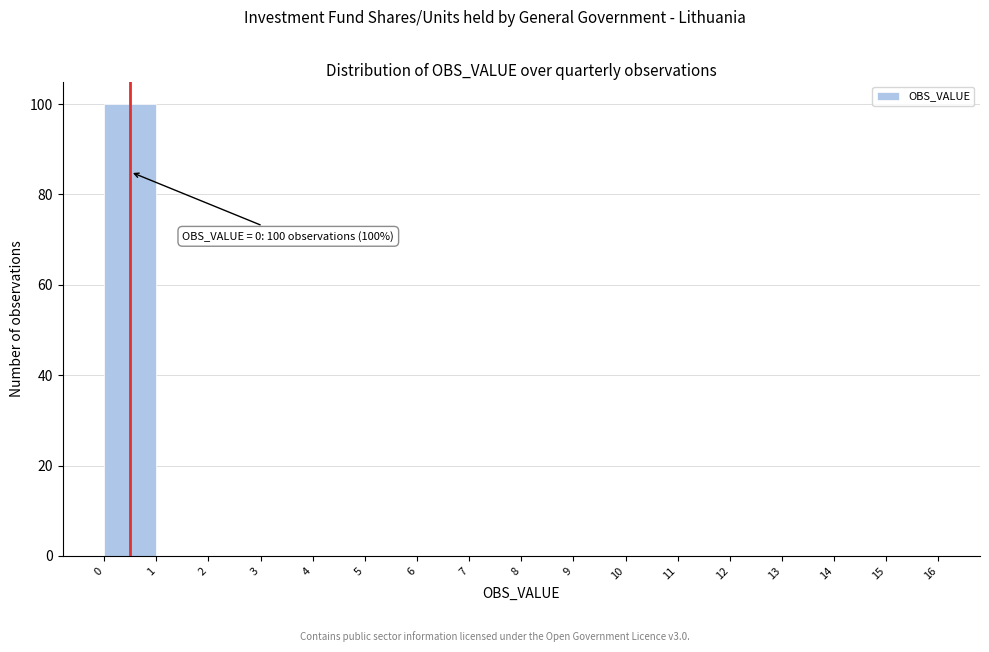

Over which range of the x-axis is the bar tallest?

0 to 1